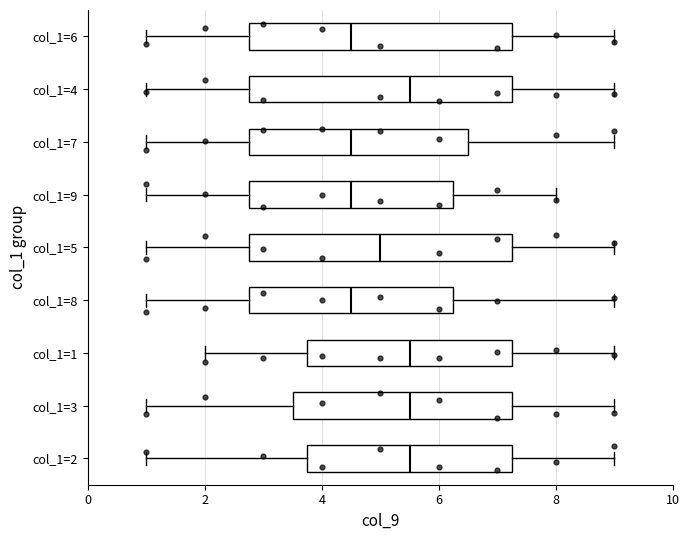

Where is the left edge of the box for col_1=6 on the x-axis? The values are not printed on the chart, so give them approximately, as read against the axis.

2.8